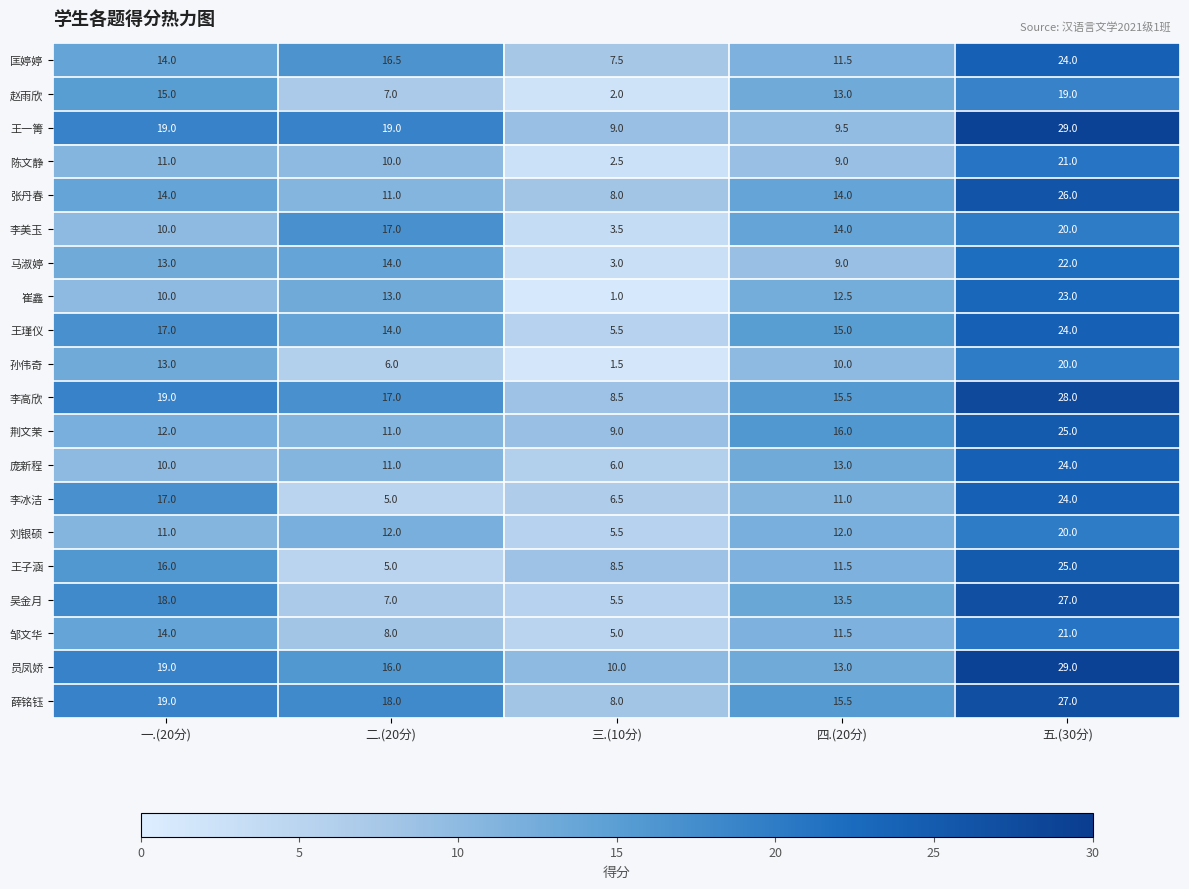

Which series has the largest range (max minus min)?

崔鑫